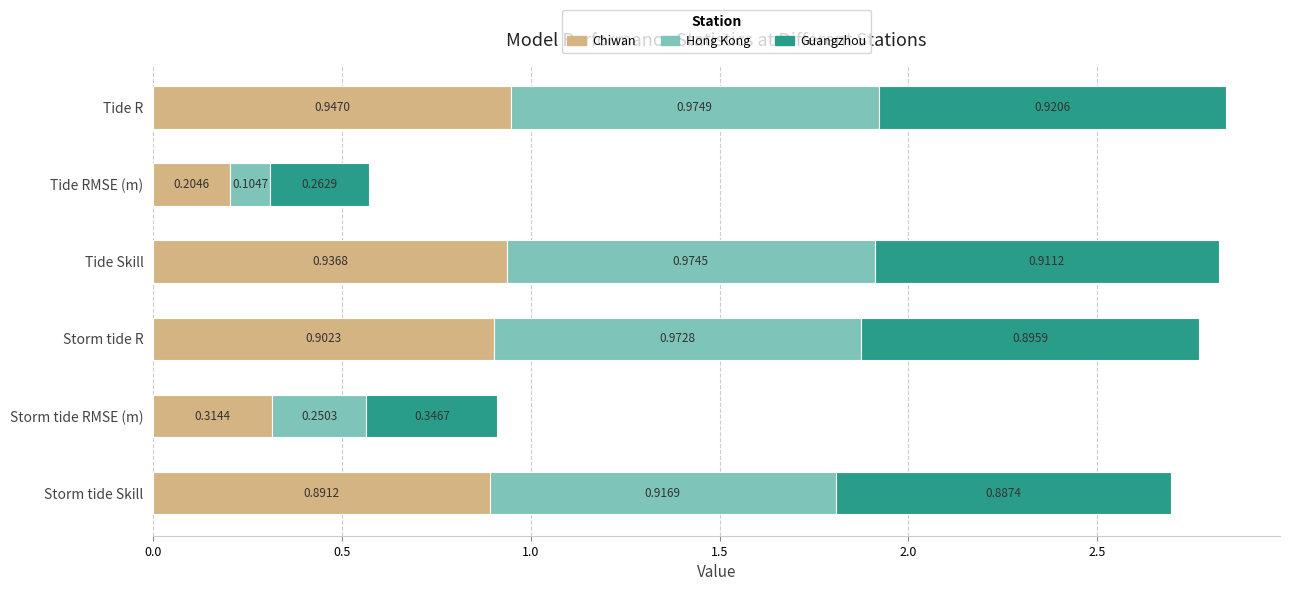

At which category is the sum across all series the highest?

Tide R